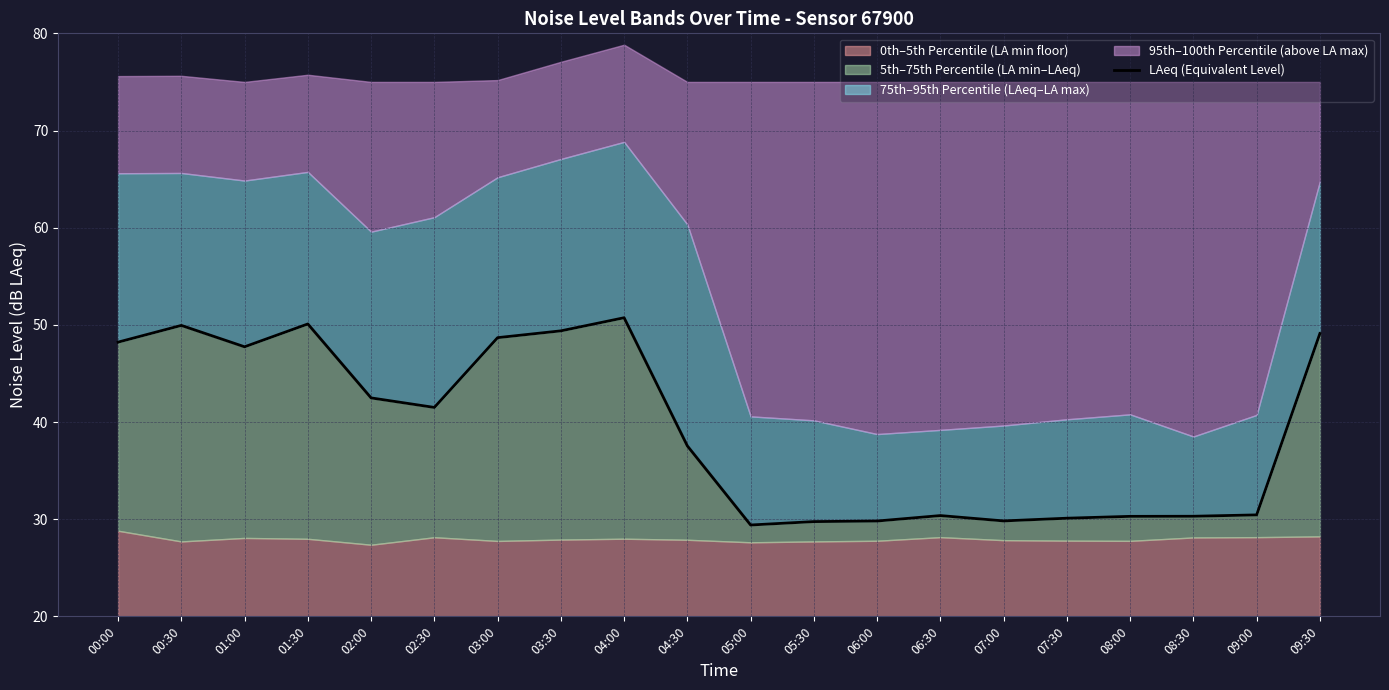

What is the greatest value displayed?

50.7